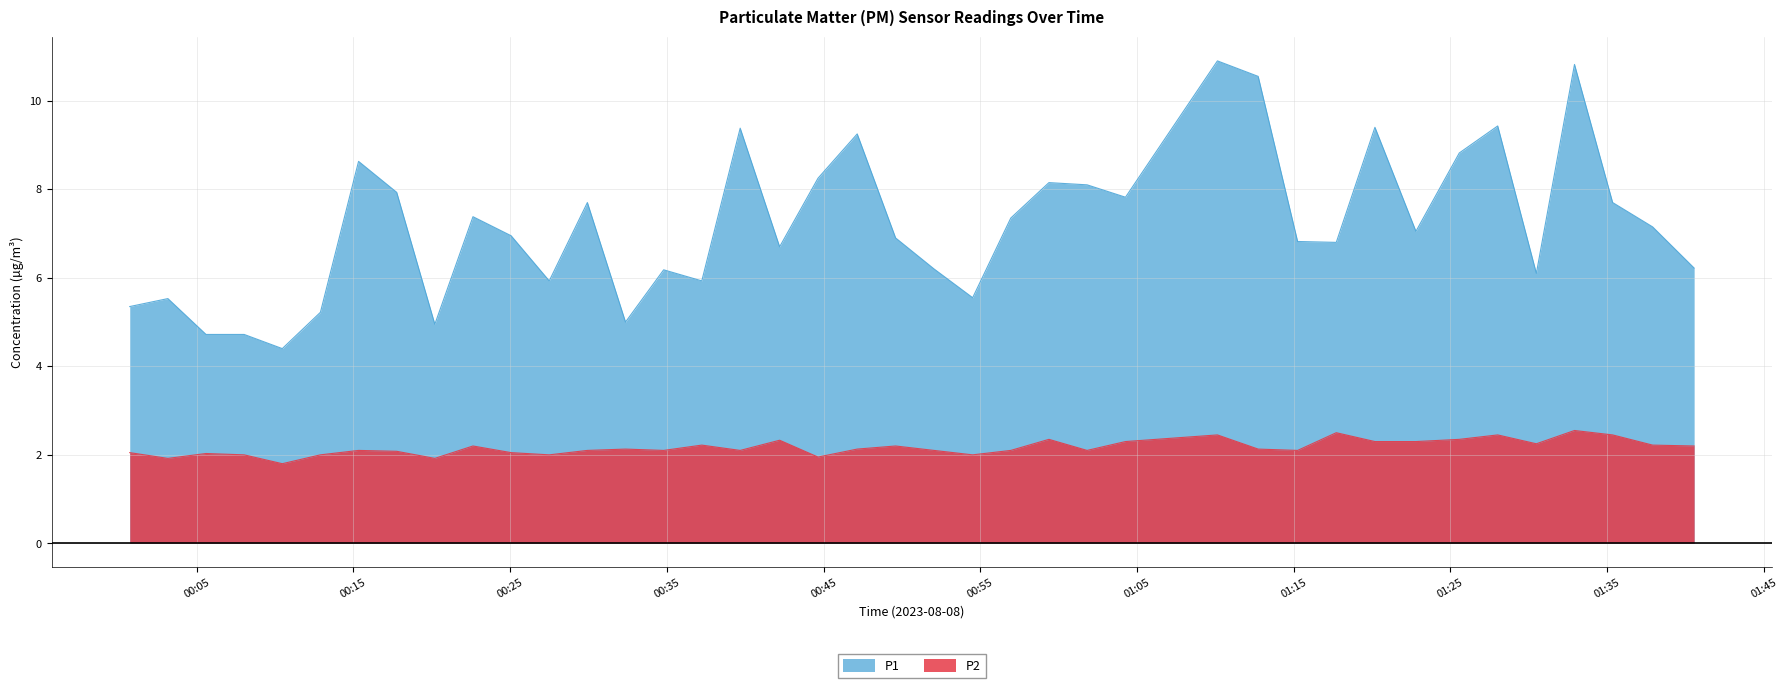

What is the maximum value shown in the chart?

10.9